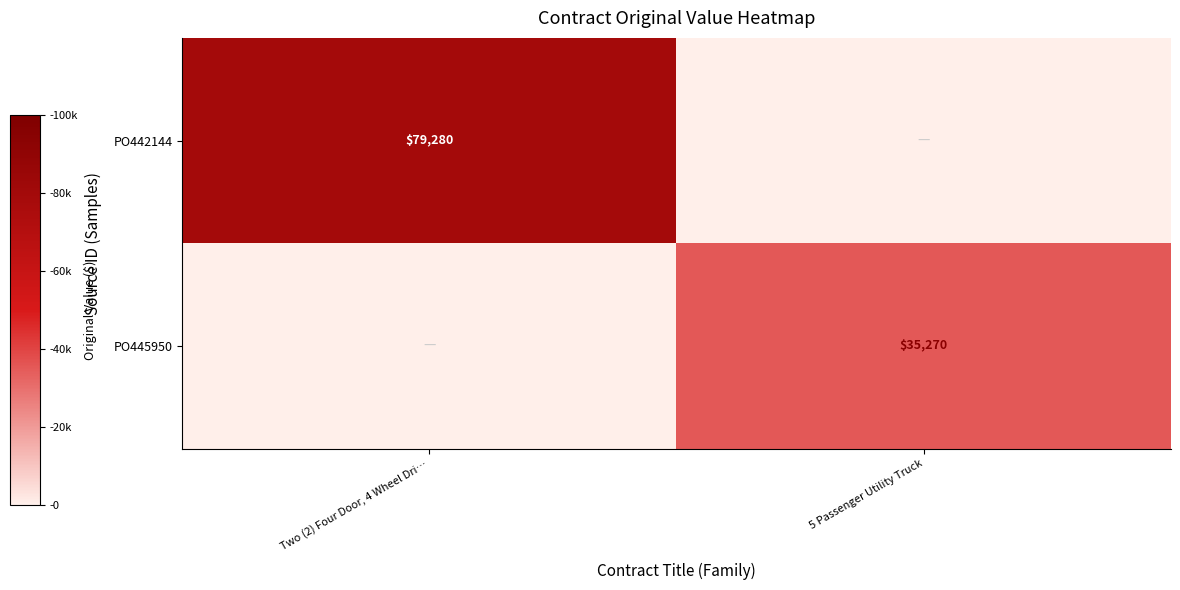

True or false: PO442144 has a value of 79280 at Two (2) Four Door, 4 Wheel Dri….

True